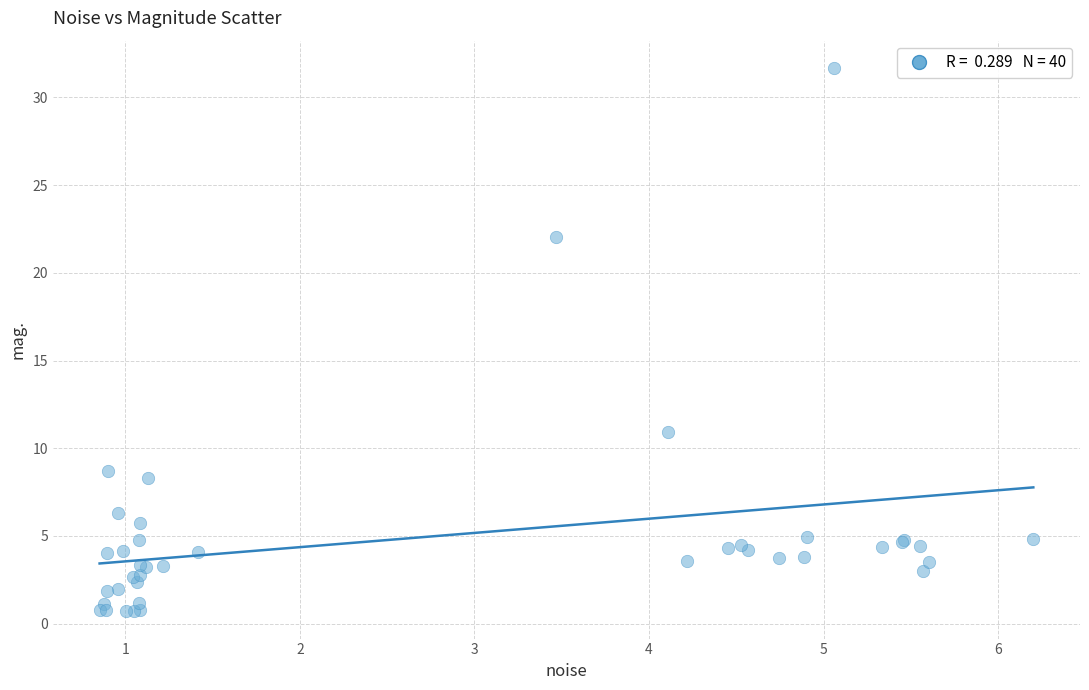

What Y value in the scatter plot is closest to 16?

11.0